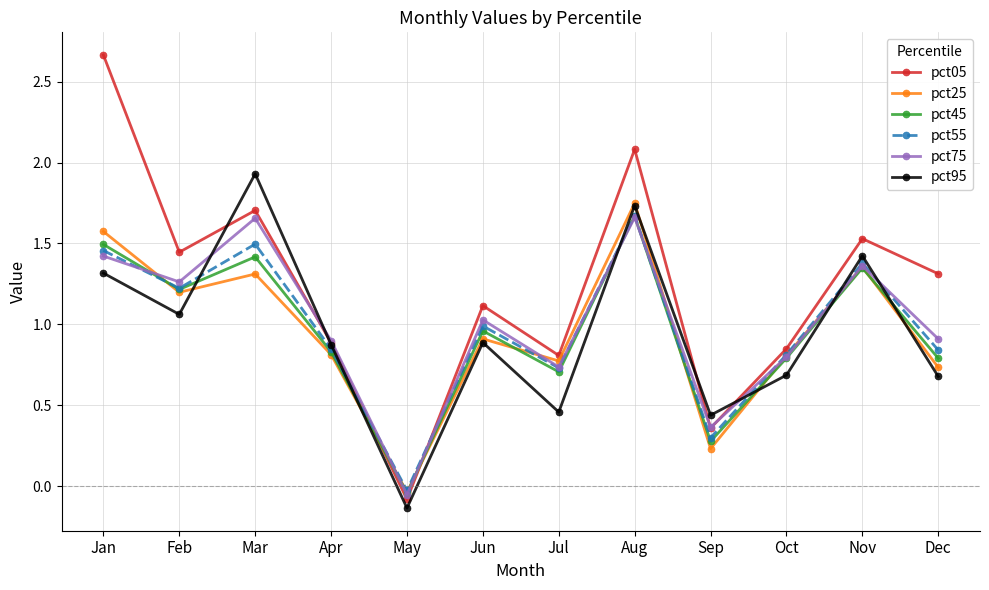

Where does the pct75 series first go above 1?

Jan